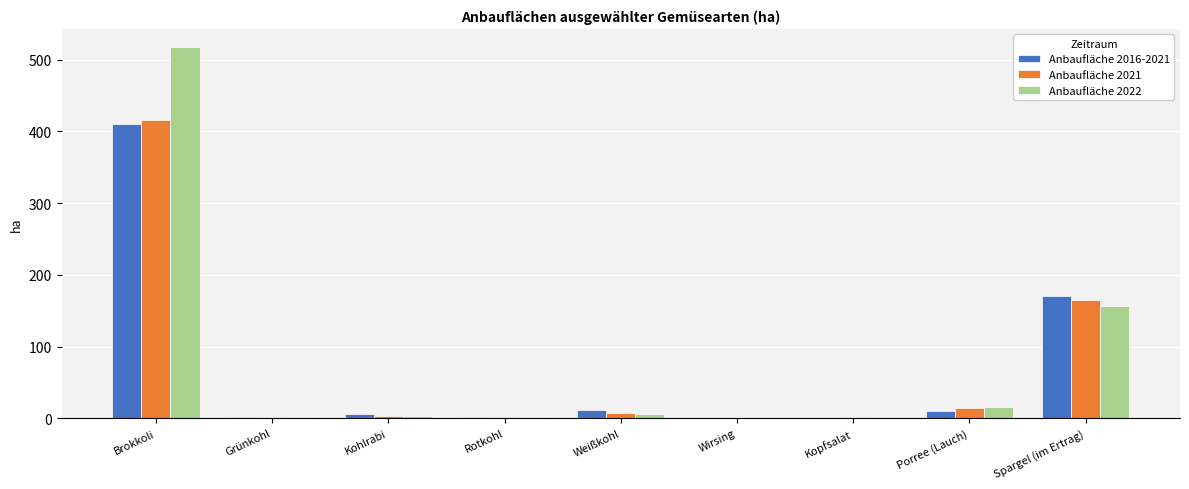

What value does the Anbaufläche 2016-2021 series have at Grünkohl?

1.4